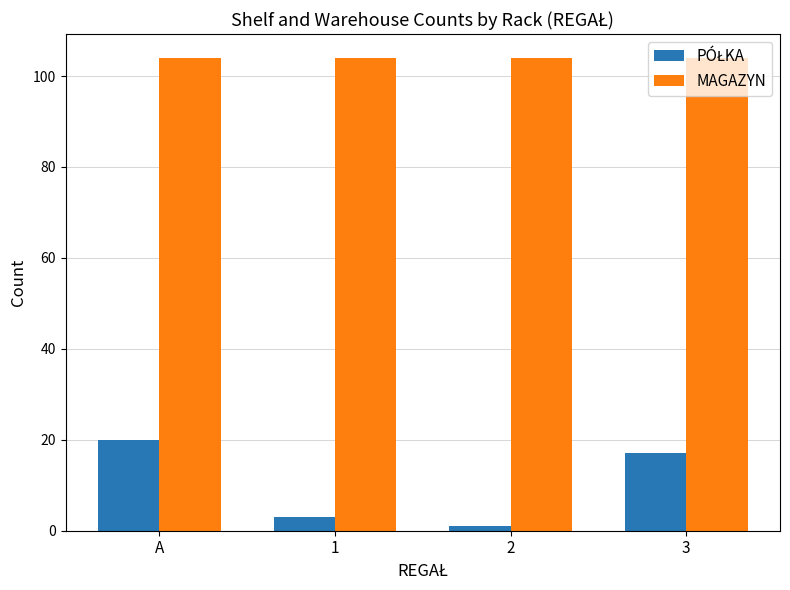

What is the greatest value displayed?

104